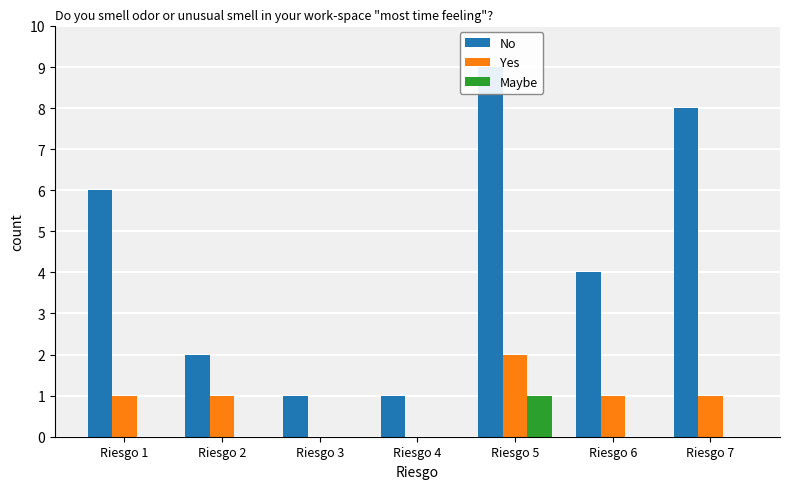

Which series has the widest spread of values?

No